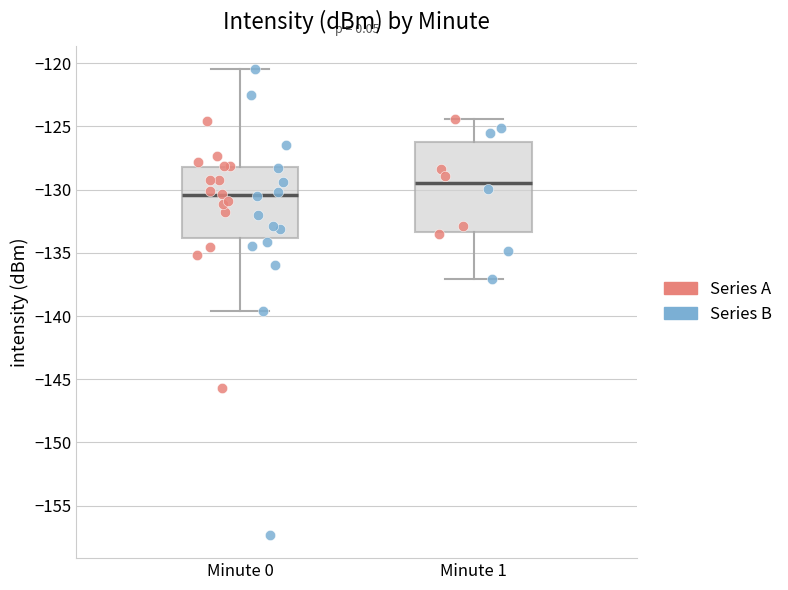

Comparing the boxes themselves (not the whiskers), which one is the tallest?

Minute 1